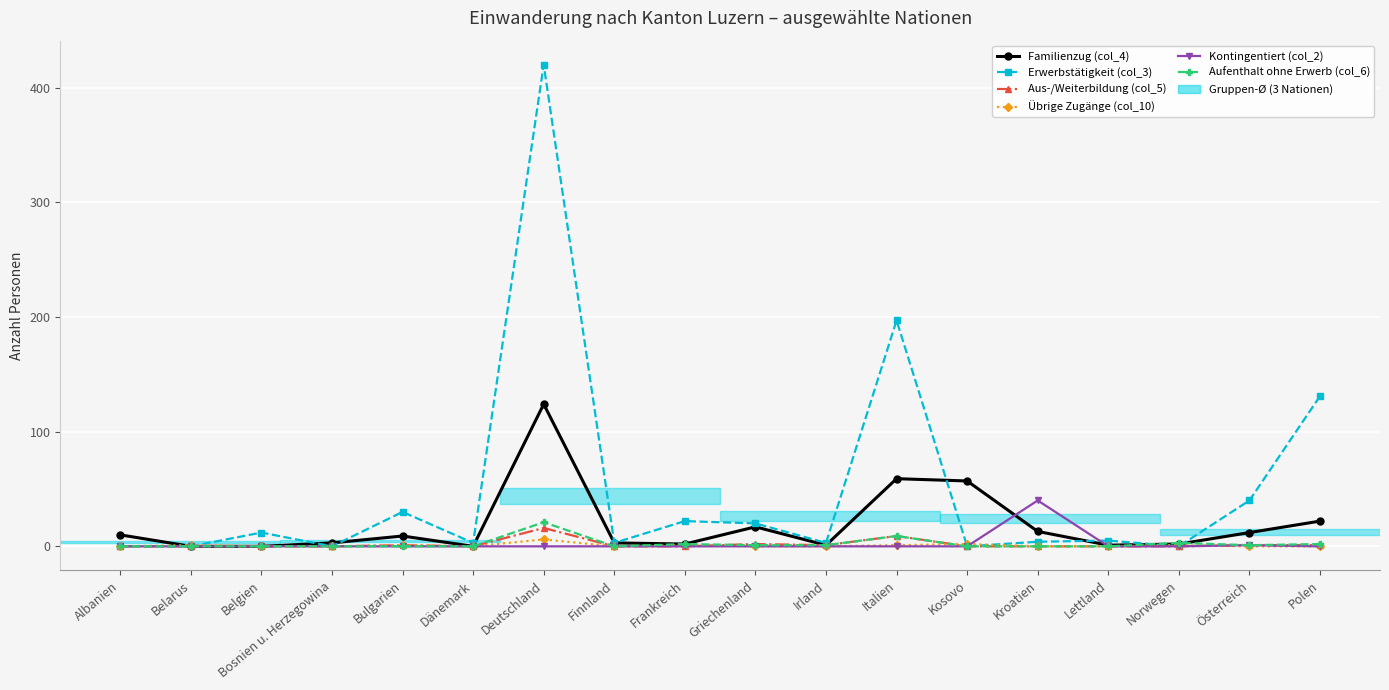

How many lines are shown in the chart?

6